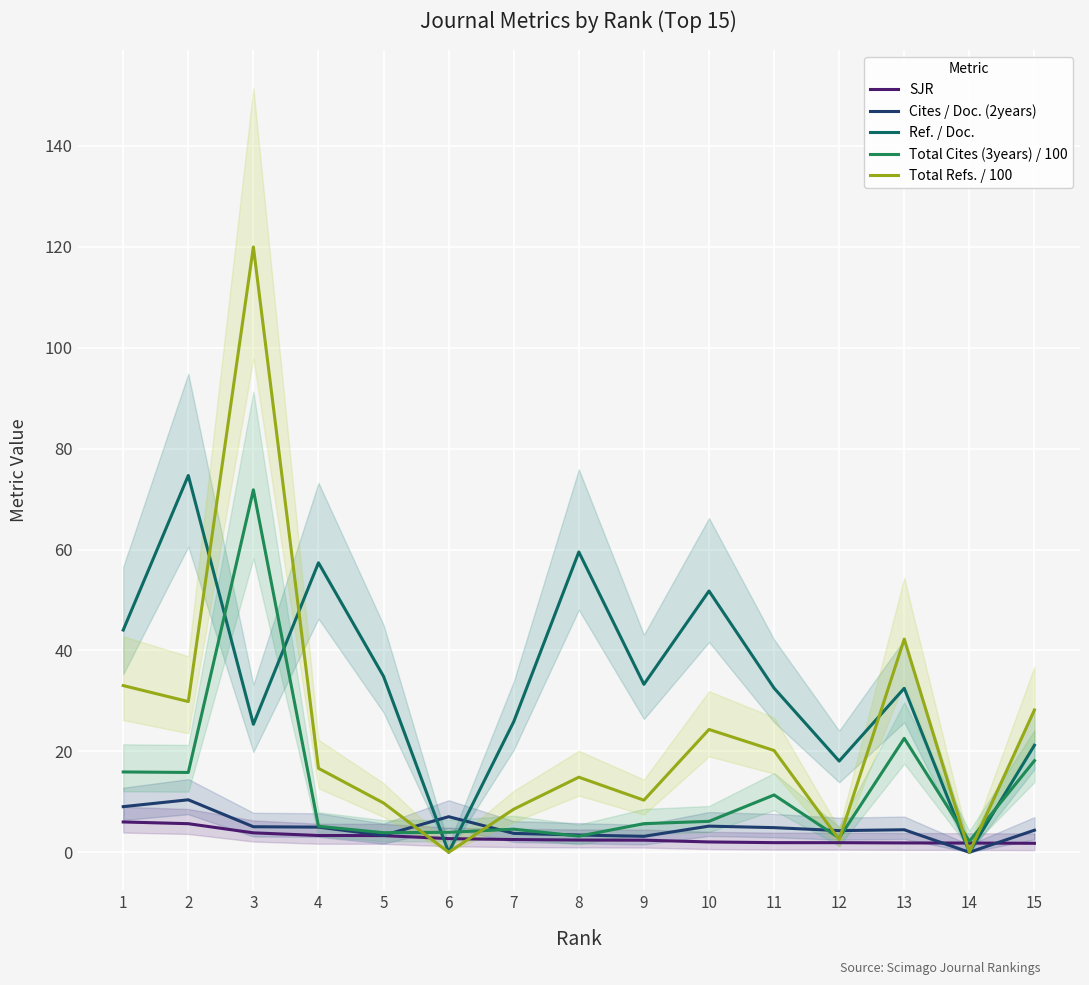

In Ref. / Doc., how many points are lower than both neighbors (excluding endpoints)?

5